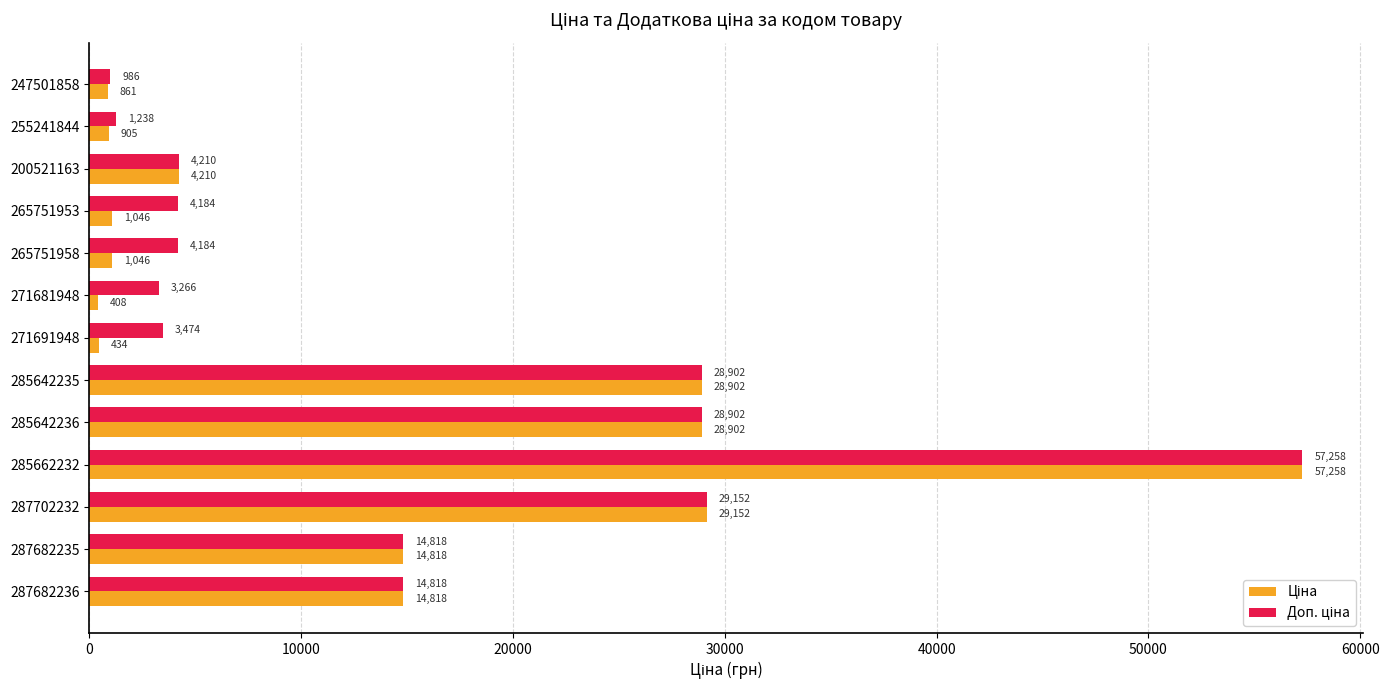

What is the minimum value shown in the chart?

408.2